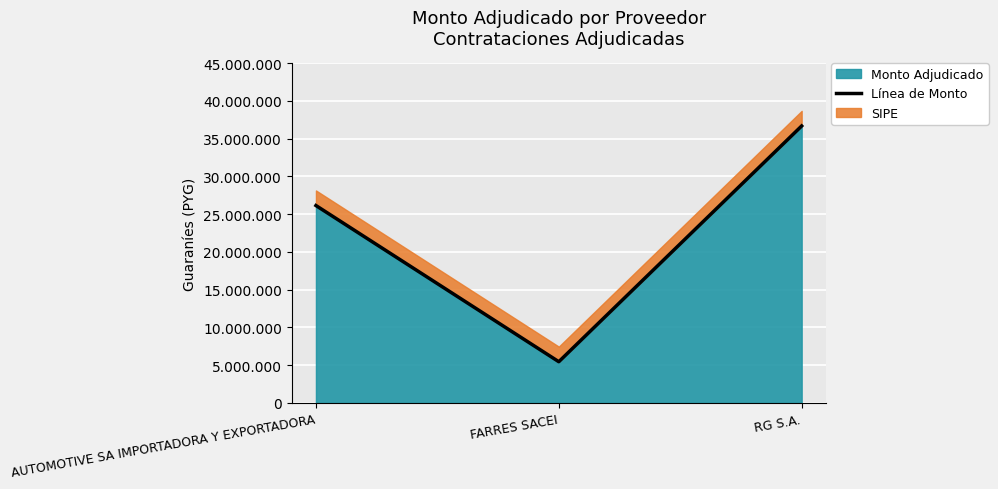

What is the label of the 3rd point from the right?

AUTOMOTIVE SA IMPORTADORA Y EXPORTADORA